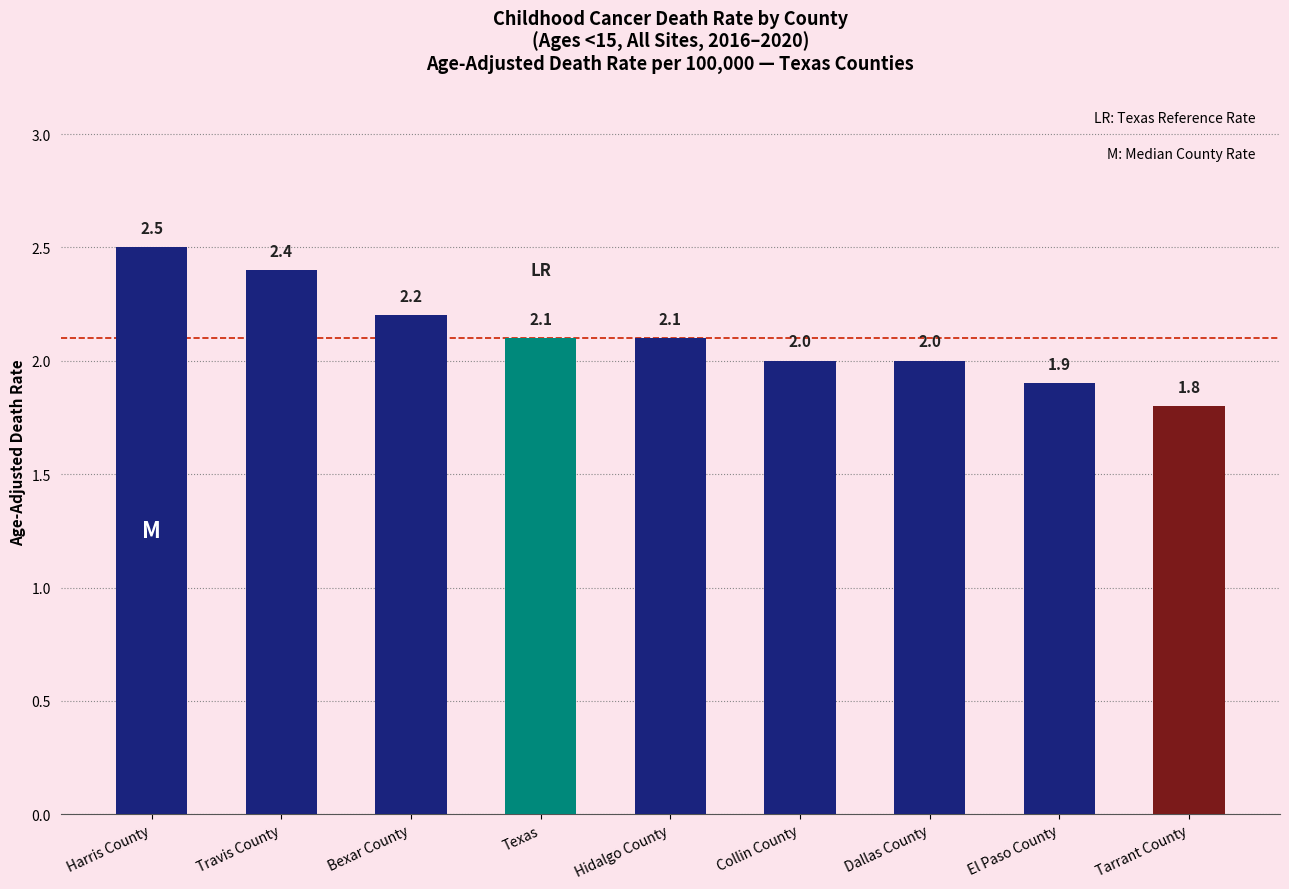

Reading left to right, transcribe all the data shown in this chart.

Harris County=2.5	Travis County=2.4	Bexar County=2.2	Texas=2.1	Hidalgo County=2.1	Collin County=2.0	Dallas County=2.0	El Paso County=1.9	Tarrant County=1.8